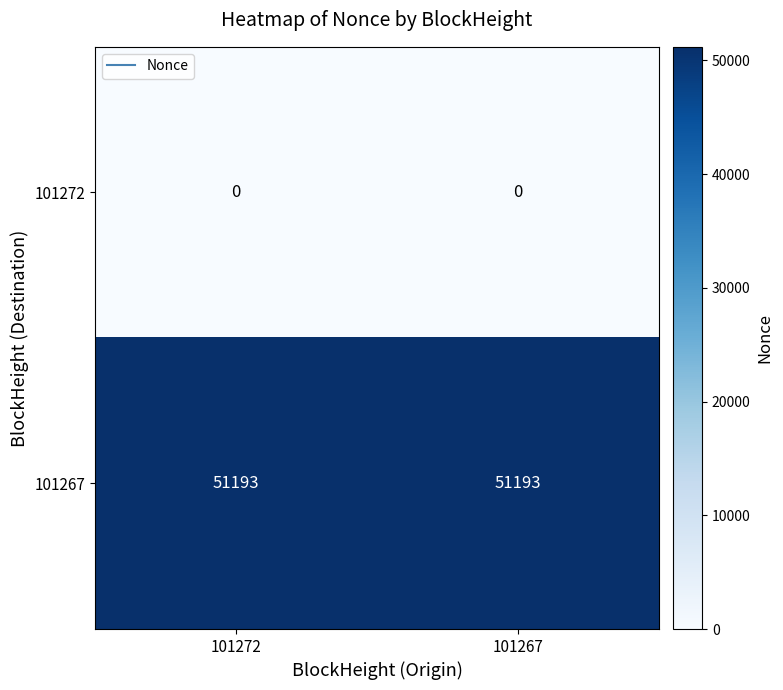

What is the total value across all series at 101272?

51193